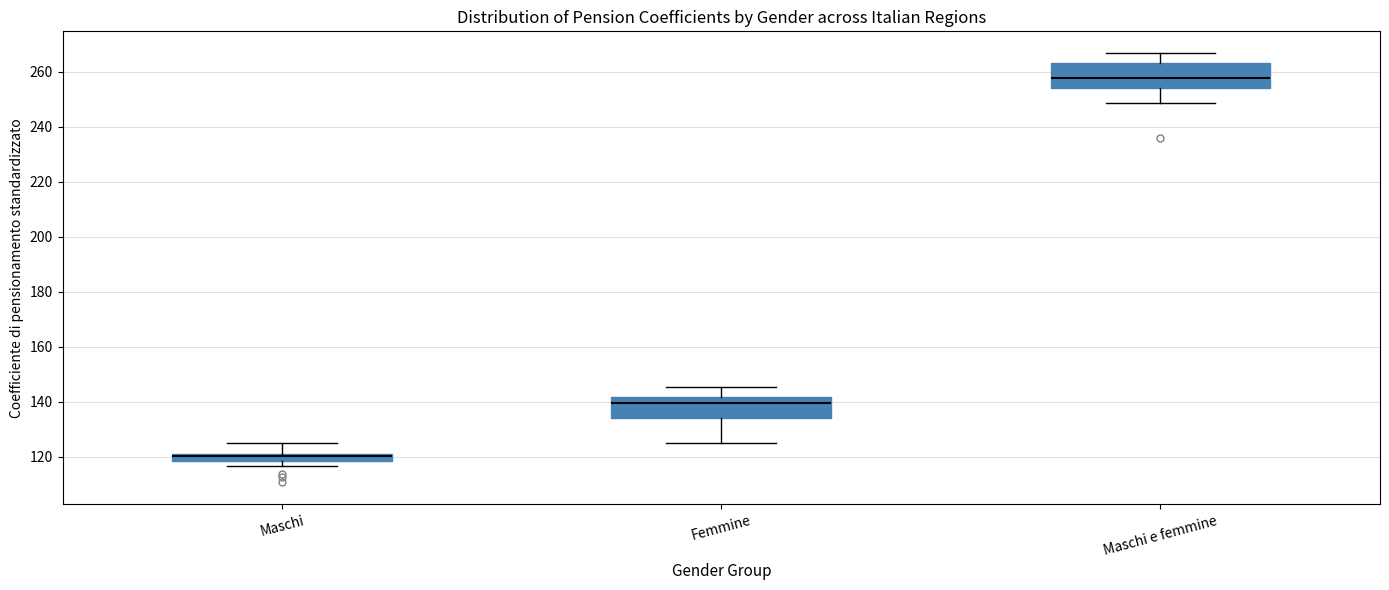

Which box's median line is the highest?

Maschi e femmine